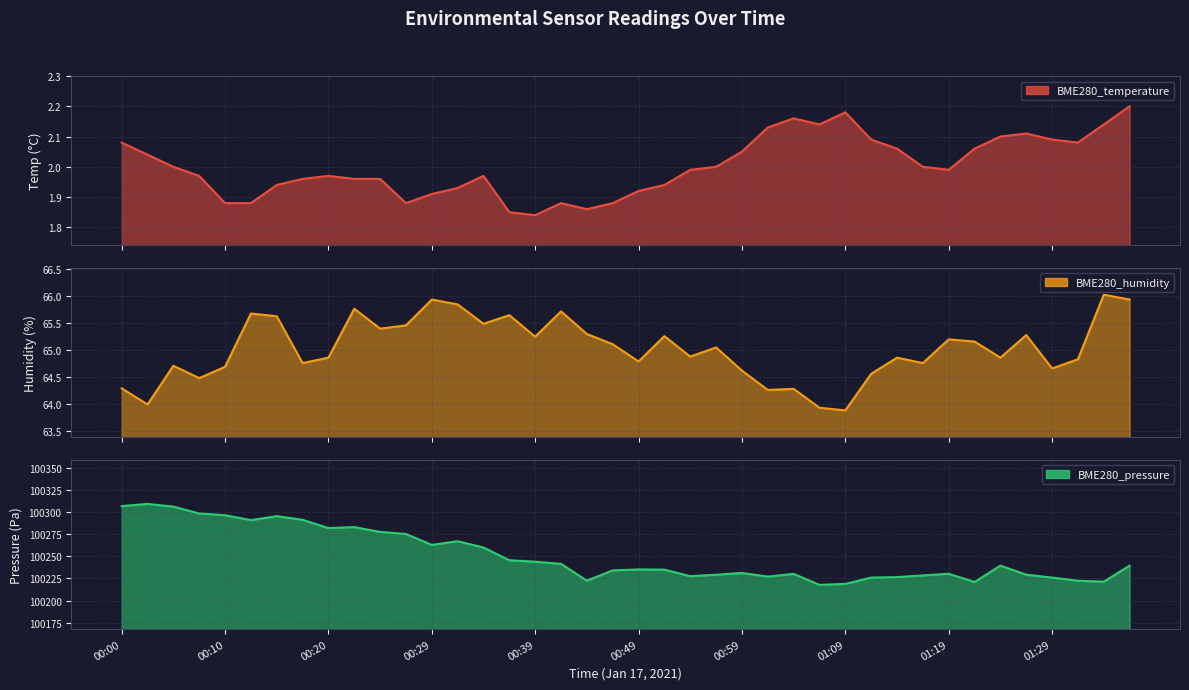

True or false: BME280_humidity and BME280_pressure cross at least once.

False